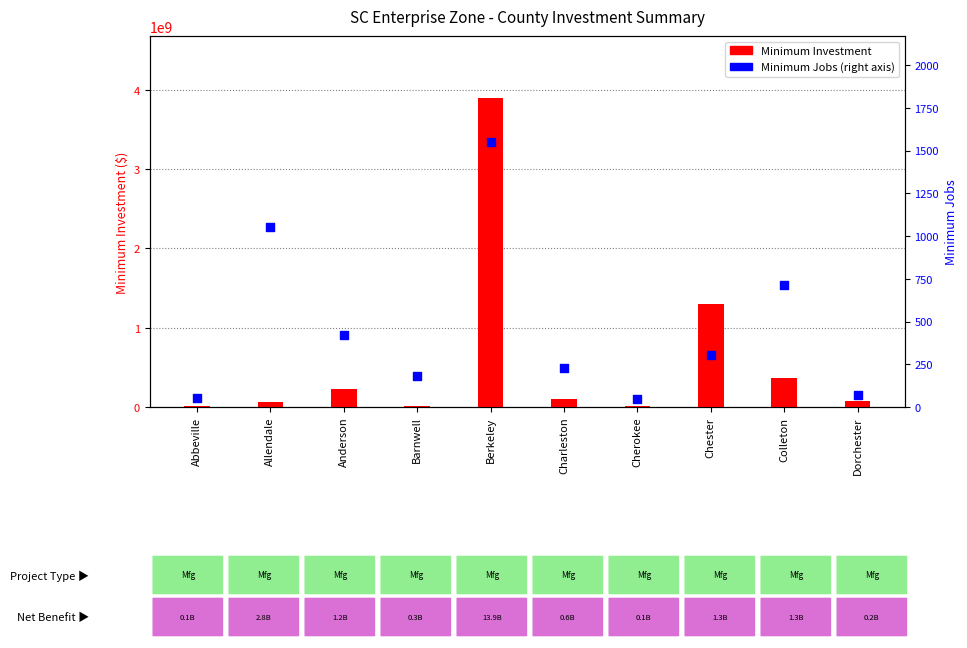

Which series has the widest spread of Y values?

Minimum Investment